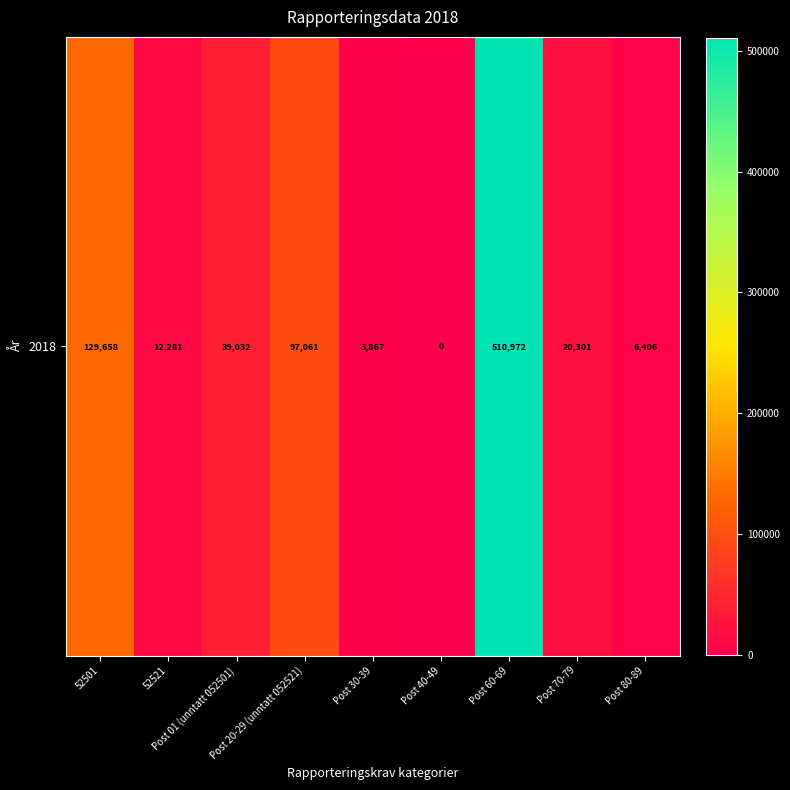

Reading left to right, what are all the values shown in this chart?

52501=129658	52521=12281	Post 01 (unntatt 052501)=39032	Post 20-29 (unntatt 052521)=97061	Post 30-39=3867	Post 40-49=0	Post 60-69=510972	Post 70-79=20301	Post 80-89=6406